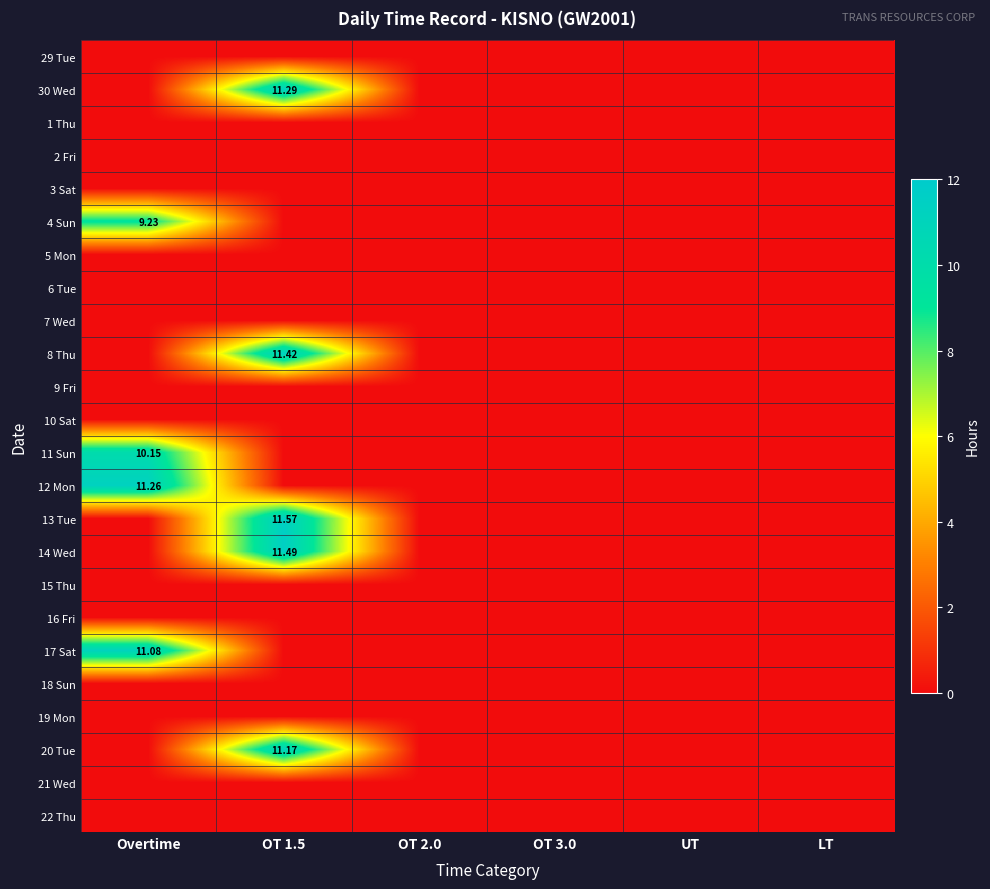

What is the total value across all series at OT 1.5?

56.9